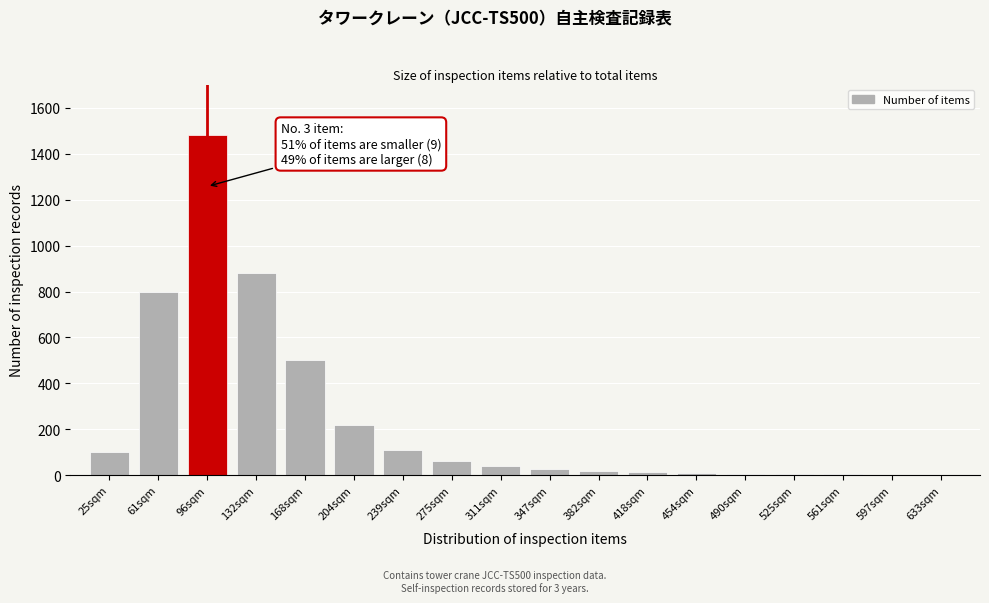

What is the sum of all values?

4269